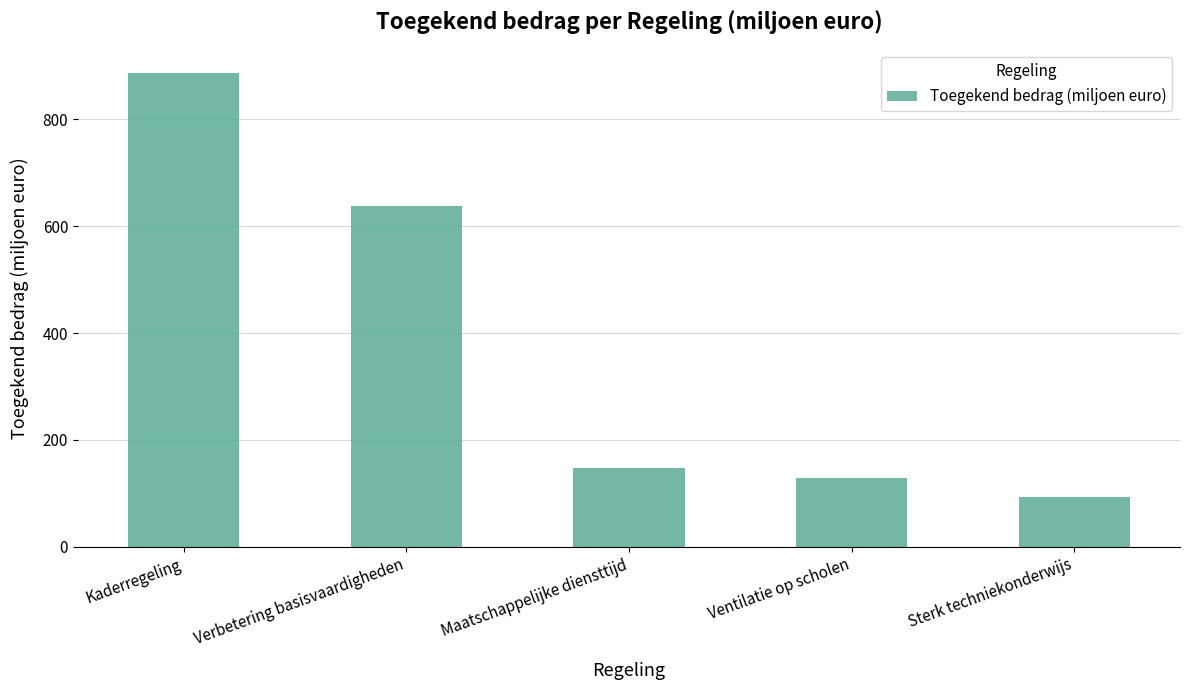

True or false: the data shows 133 at Sterk techniekonderwijs.

False